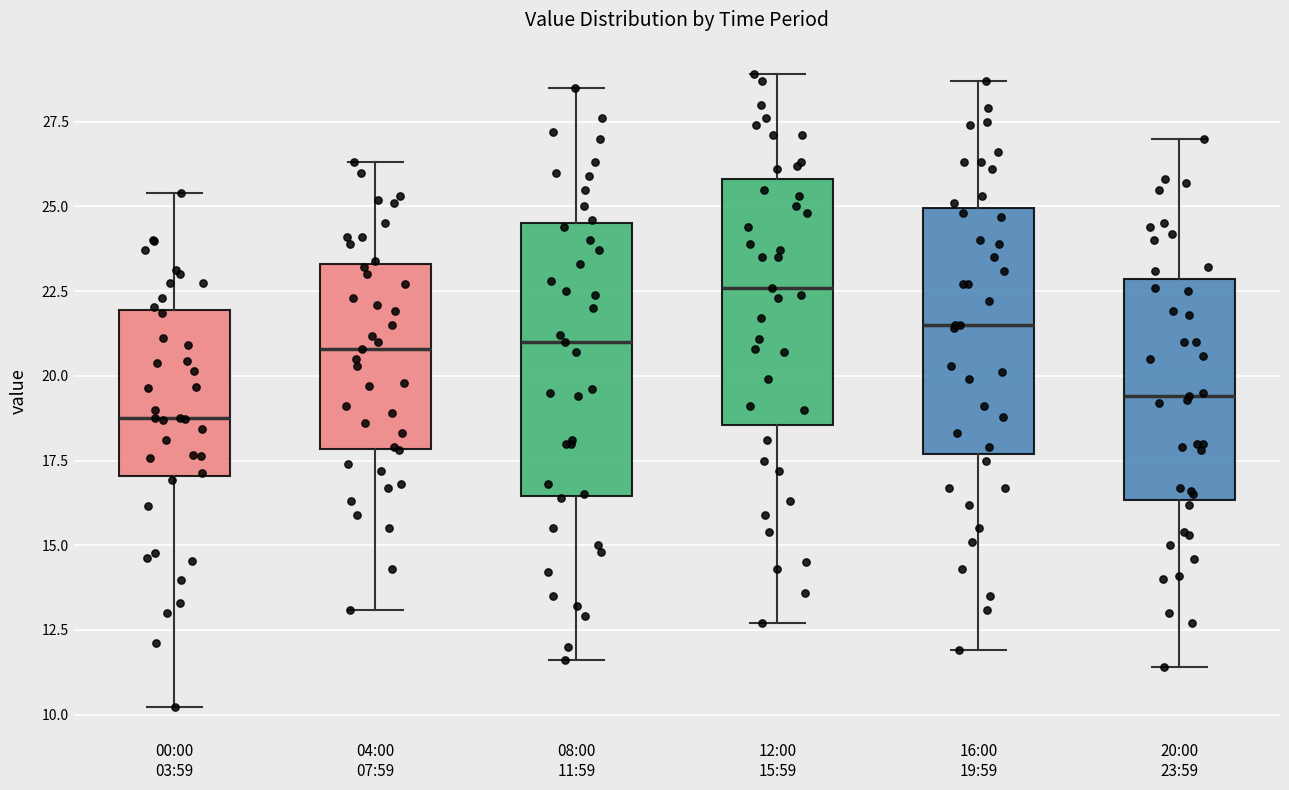

Reading left to right, transcribe this box plot: for each box, give where its median line is, the range the box spans, and where its two whiskers end, as read against the y-axis. The values are not printed on the chart, so give them approximately, as read against the axis.

00:00 03:59: median 19.0, box 17.0 to 22.0, whiskers 10.0 to 25.5
04:00 07:59: median 21.0, box 18.0 to 23.5, whiskers 13.0 to 26.5
08:00 11:59: median 21.0, box 16.5 to 24.5, whiskers 11.5 to 28.5
12:00 15:59: median 22.5, box 18.5 to 26.0, whiskers 12.5 to 29.0
16:00 19:59: median 21.5, box 17.5 to 25.0, whiskers 12.0 to 28.5
20:00 23:59: median 19.5, box 16.5 to 23.0, whiskers 11.5 to 27.0